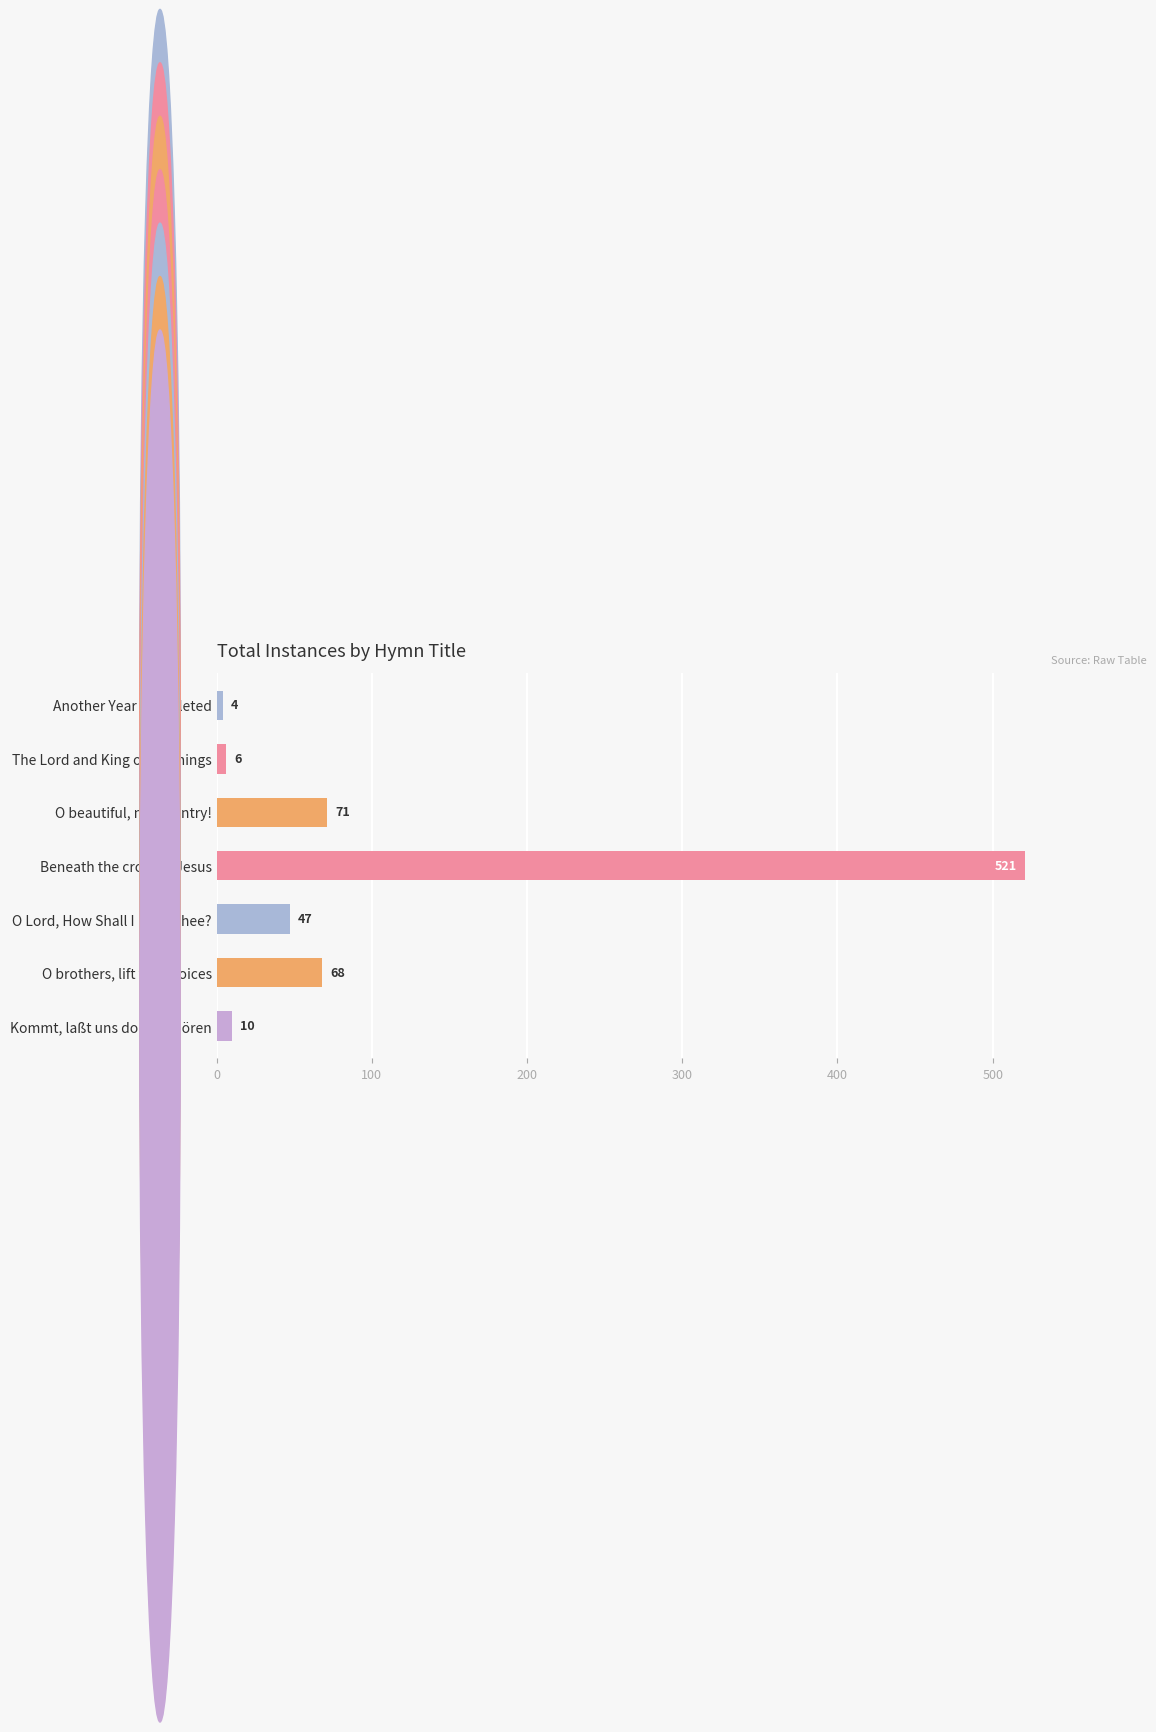

How many series are shown in this chart?

1